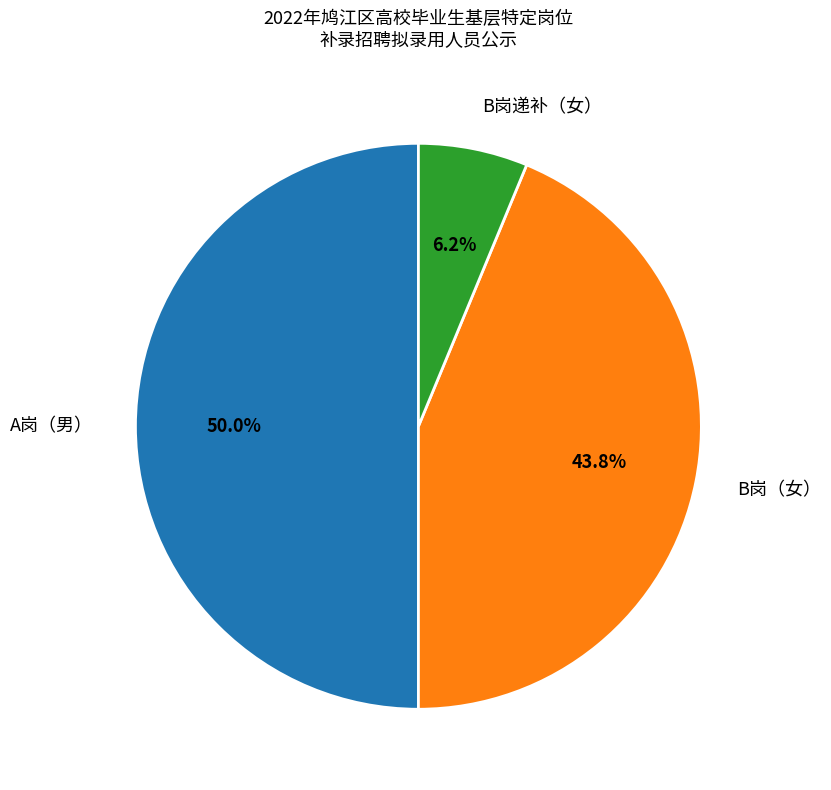

Count the number of slices in the pie.

3